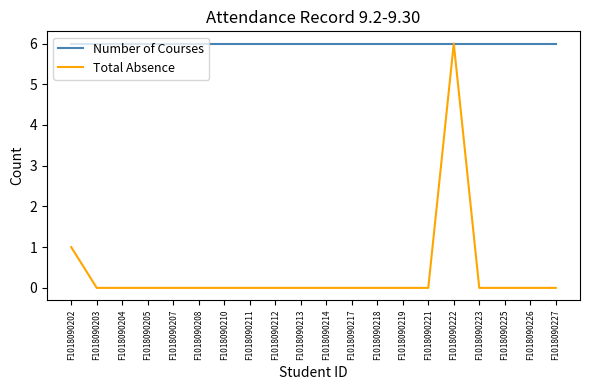

At which category is the sum across all series the highest?

F1018090222